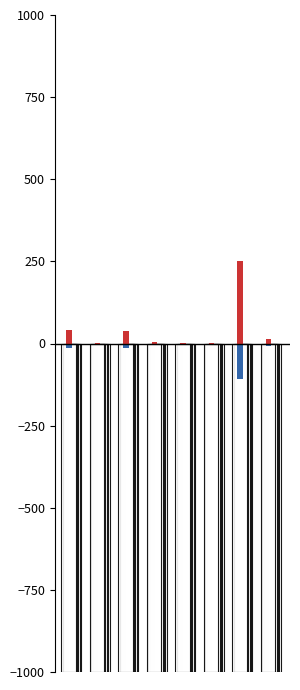

How many groups of bars are there?

8